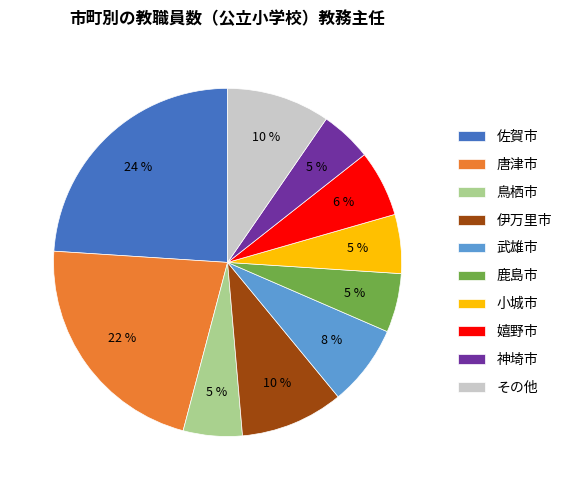

Which slice is the largest?

佐賀市